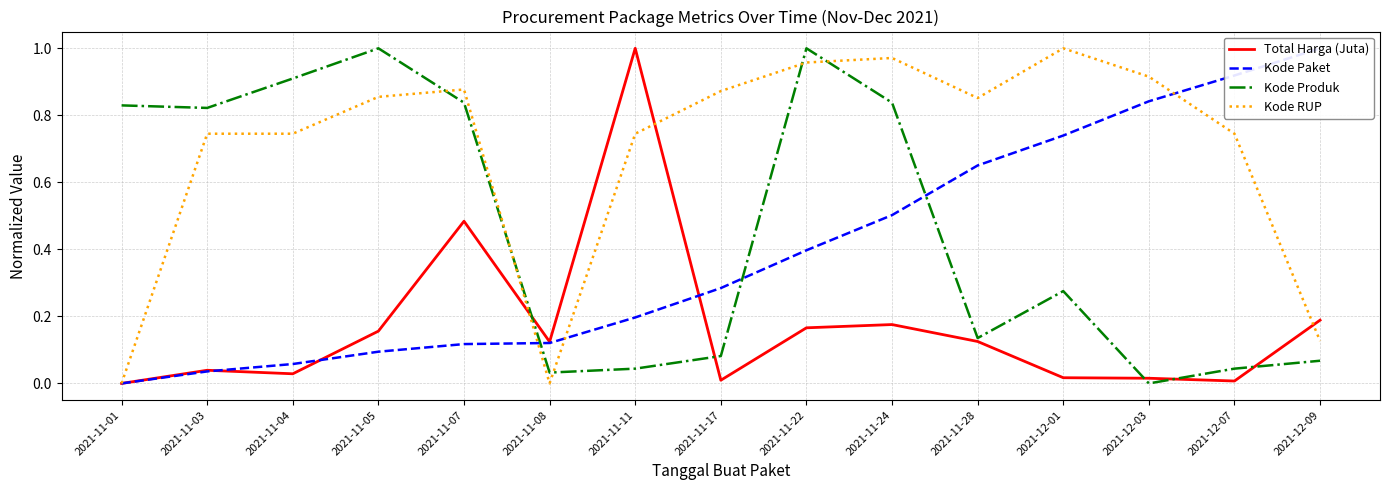

Which series has the largest total across all categories?

Kode RUP